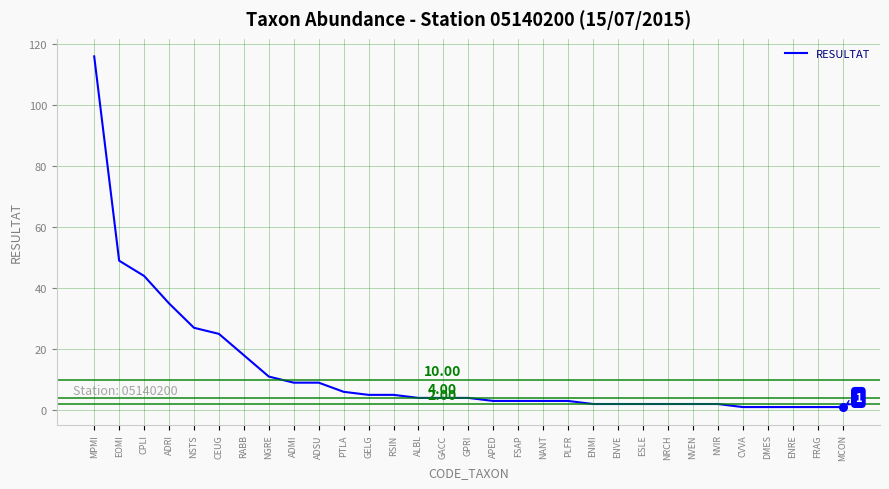

What is the change in value from ALBL to NVIR?

-2